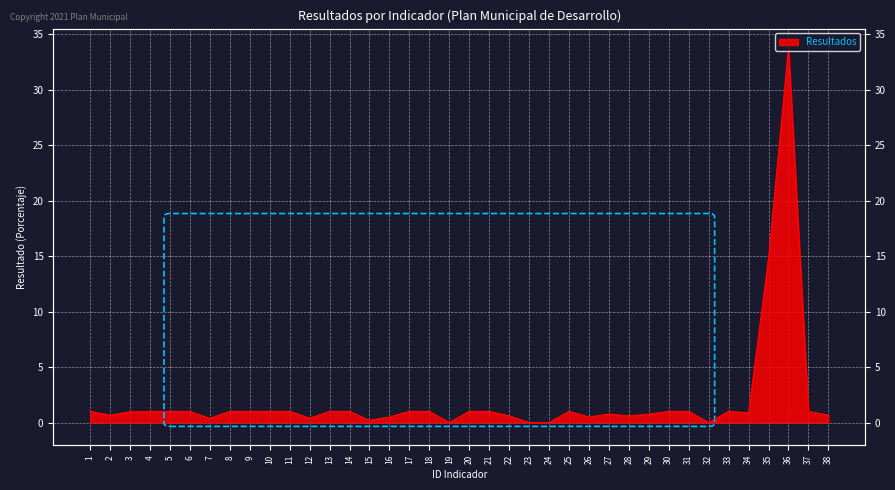

True or false: the data shows 0.2 at 22.

False